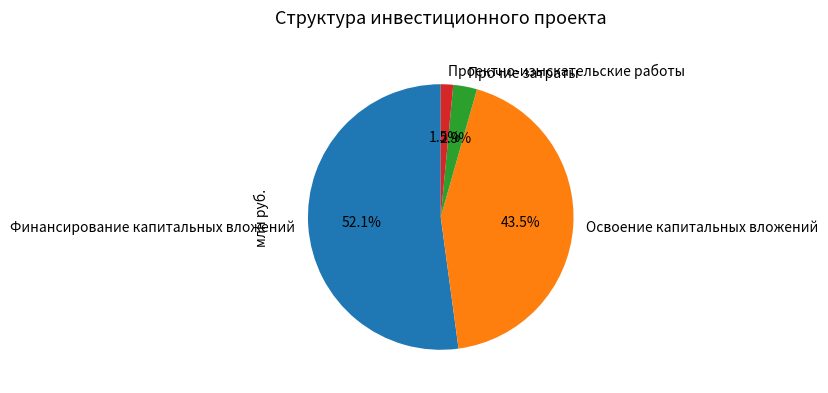

Does any single category account for the majority?

Yes